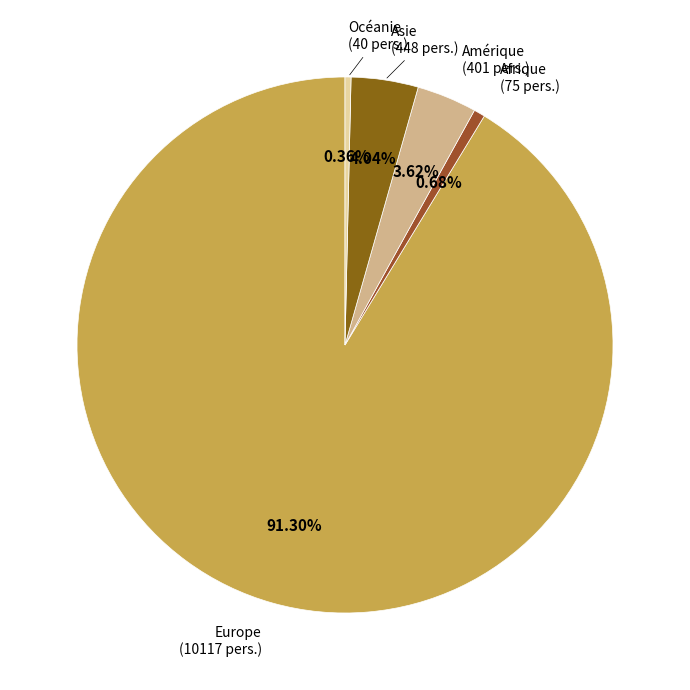

To the nearest percent, what is the average slice percentage?

20%